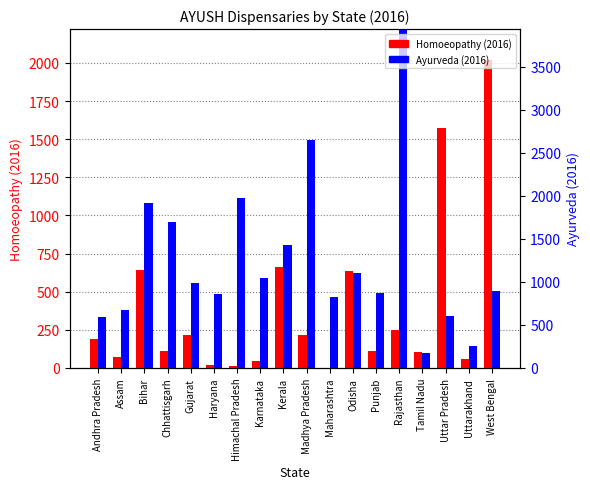

What is the average value of the Homoeopathy (2016) series?

386